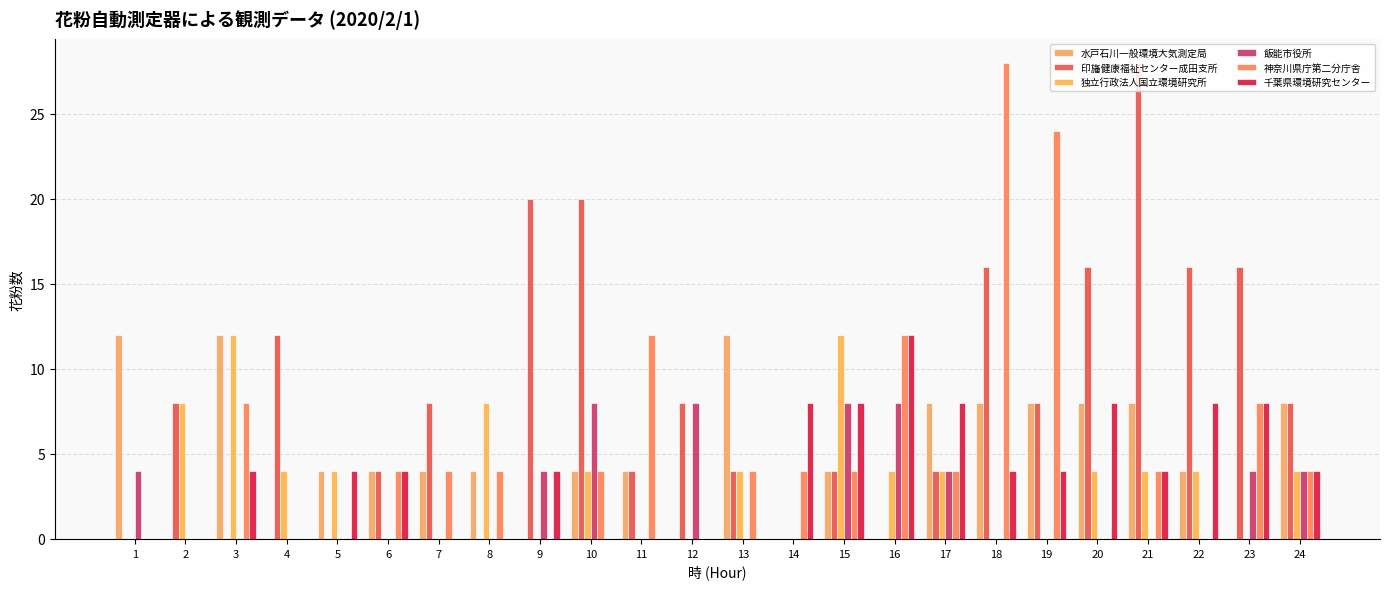

Which series has the largest total across all categories?

印旛健康福祉センター成田支所